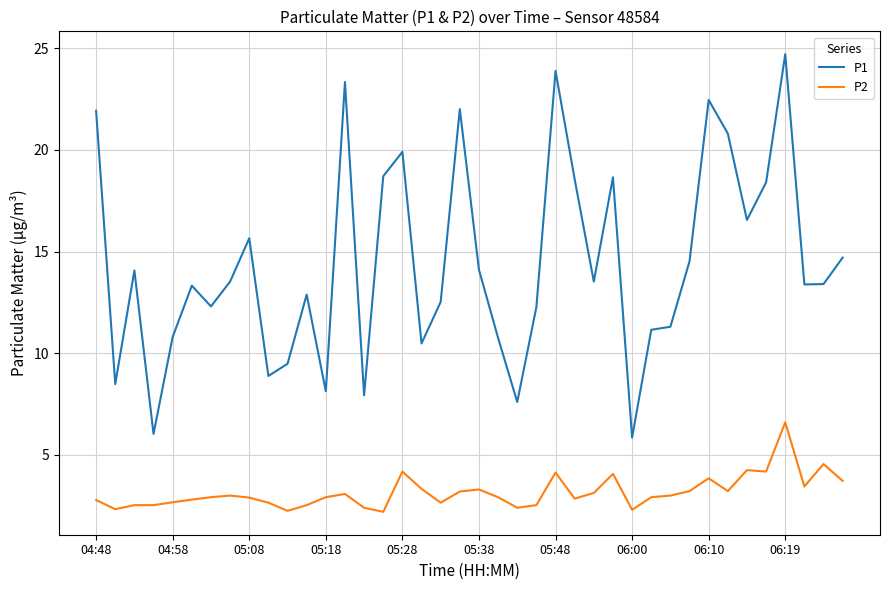

True or false: P2 and P1 intersect in this chart.

False